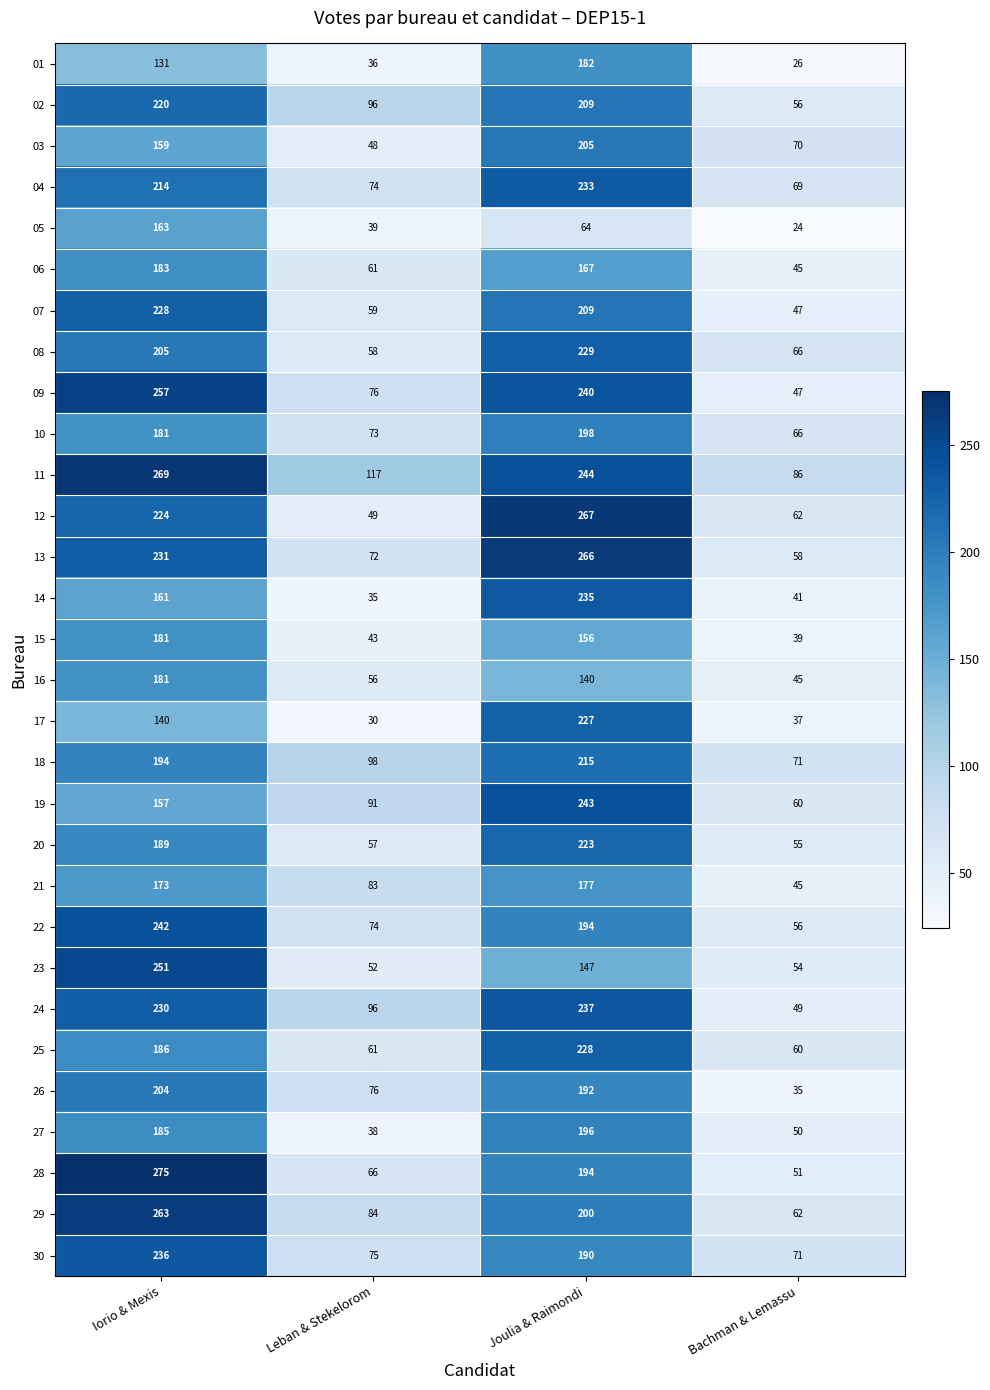

What is the difference between the maximum and minimum values in the 11 series?

183